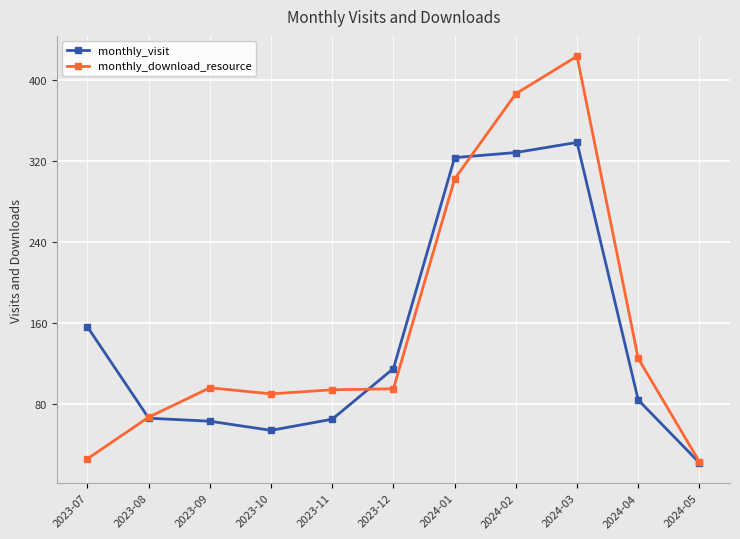

What is the label of the 3rd point from the left?

2023-09